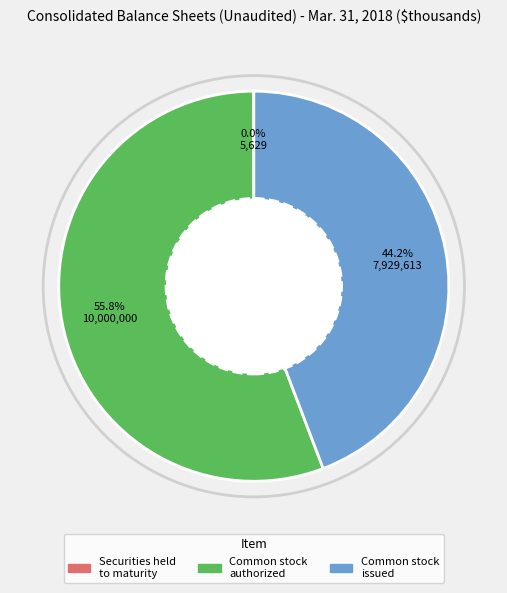

Is there a majority slice in this chart?

Yes